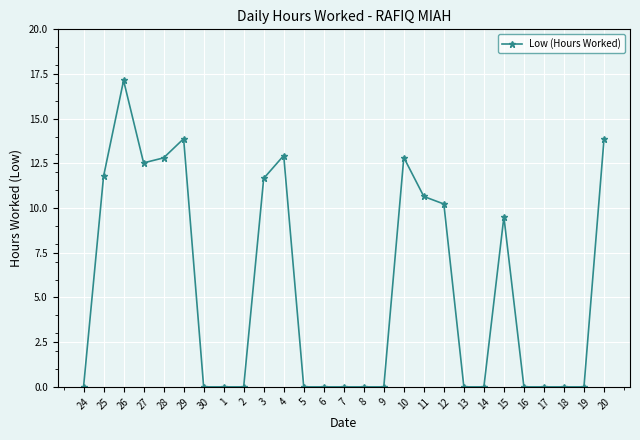

What is the change in value from 26 to 6?

-17.1